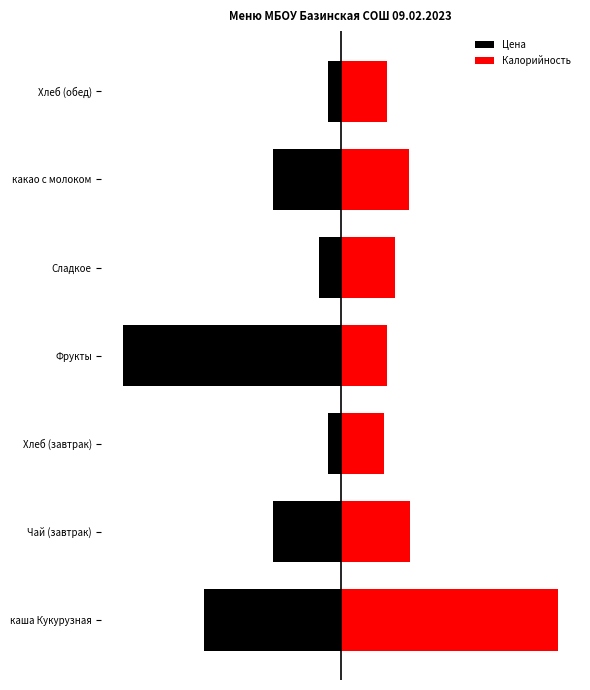

Which series has the widest spread of values?

Цена